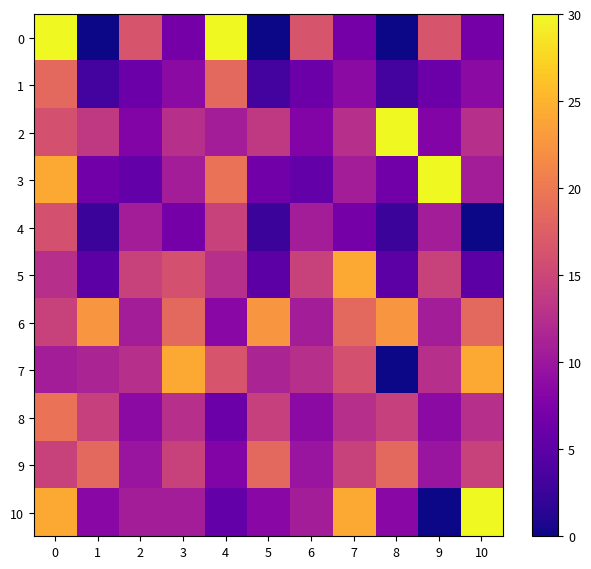

Reading left to right, extract all data points from this chart.

0: 0=30.0	1=0.0	2=16.5	3=6.8	4=30.0	5=0.0	6=16.5	7=6.8	8=0.0	9=16.5	10=6.8
1: 0=18.4	1=3.3	2=6.2	3=8.8	4=18.4	5=3.3	6=6.2	7=8.8	8=3.3	9=6.2	10=8.8
2: 0=16.1	1=13.6	2=7.9	3=12.6	4=10.7	5=13.6	6=7.9	7=12.6	8=30.0	9=7.9	10=12.6
3: 0=24.2	1=6.7	2=5.6	3=10.7	4=19.4	5=6.7	6=5.6	7=10.7	8=6.7	9=30.0	10=10.7
4: 0=16.1	1=2.6	2=10.7	3=6.8	4=14.6	5=2.6	6=10.7	7=6.8	8=2.6	9=10.7	10=0.0
5: 0=12.6	1=5.0	2=14.6	3=16.1	4=12.6	5=5.0	6=14.6	7=24.2	8=5.0	9=14.6	10=5.0
6: 0=14.6	1=22.6	2=10.7	3=18.4	4=8.4	5=22.6	6=10.7	7=18.4	8=22.6	9=10.7	10=18.4
7: 0=10.7	1=11.4	2=12.6	3=24.2	4=16.5	5=11.4	6=12.6	7=16.1	8=0.0	9=12.6	10=24.2
8: 0=19.4	1=14.4	2=8.8	3=12.6	4=6.2	5=14.4	6=8.8	7=12.6	8=14.4	9=8.8	10=12.6
9: 0=14.6	1=18.4	2=9.7	3=14.6	4=7.9	5=18.4	6=9.7	7=14.6	8=18.4	9=9.7	10=14.6
10: 0=24.2	1=8.4	2=10.7	3=10.7	4=5.6	5=8.4	6=10.7	7=24.2	8=8.4	9=0.0	10=30.0